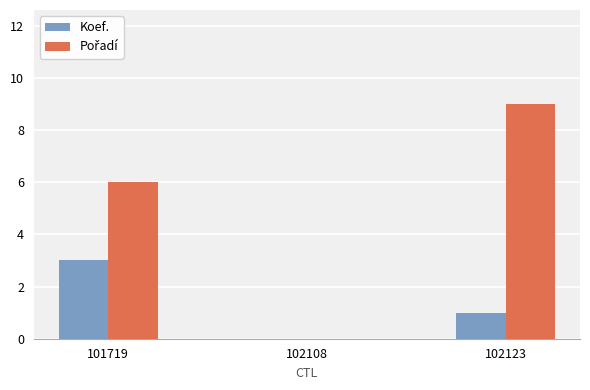

At which category is the sum across all series the highest?

102123